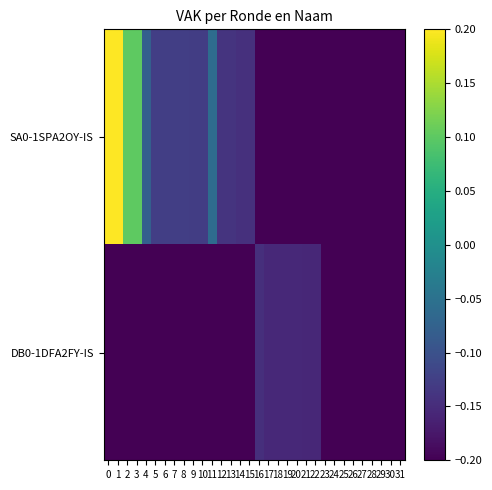

Between 29 and 20, which is larger?

29